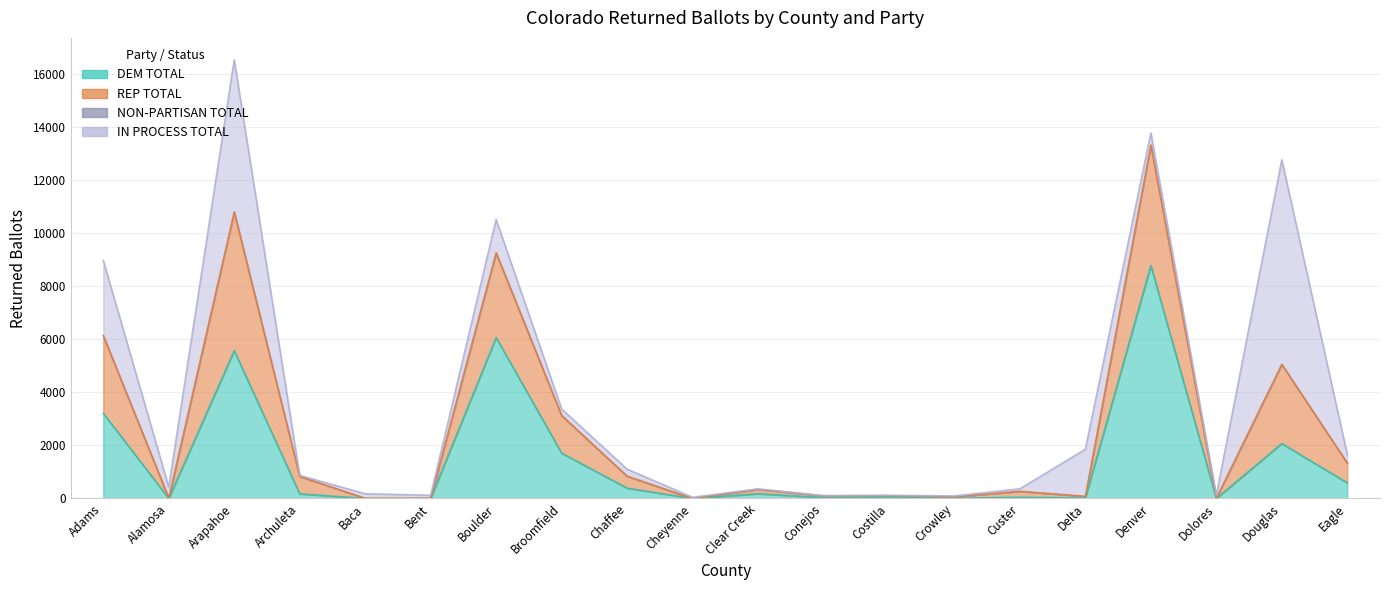

What is the value of the DEM TOTAL point at the 4th from the left?

176